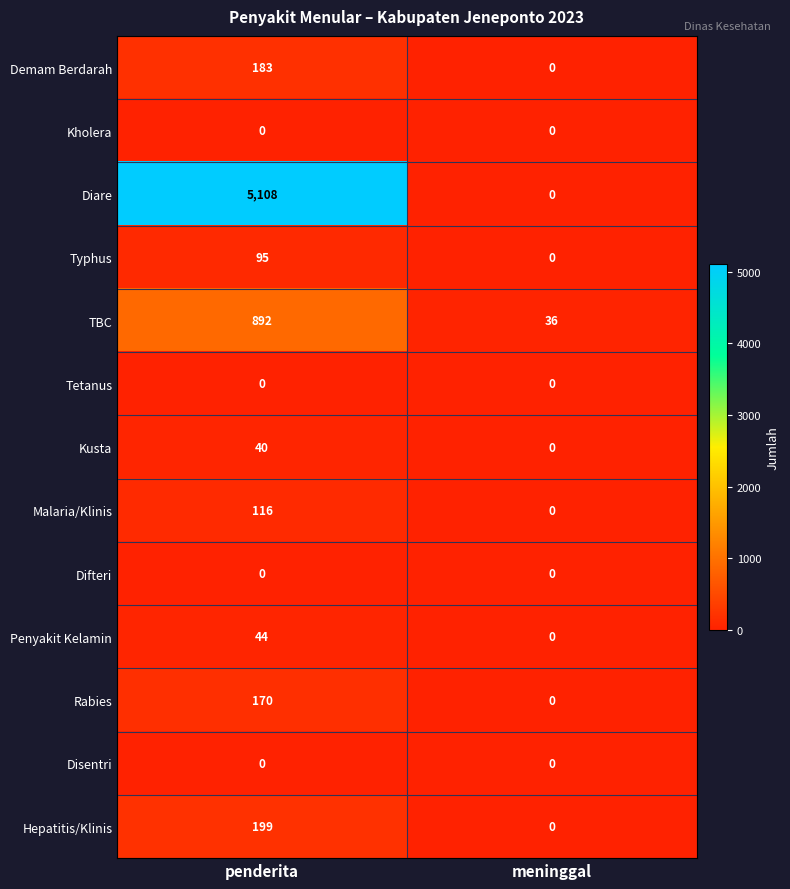

What is the difference between the maximum and minimum values in the Kusta series?

40